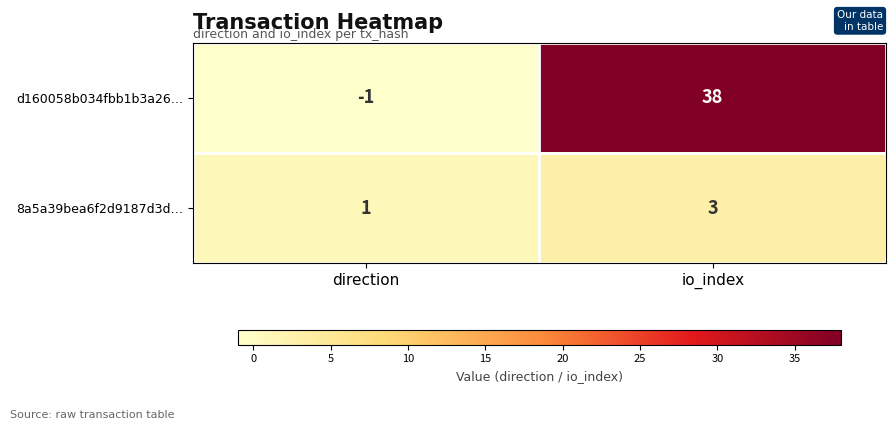

What is the maximum value for d160058b034fbb1b3a26…?

38